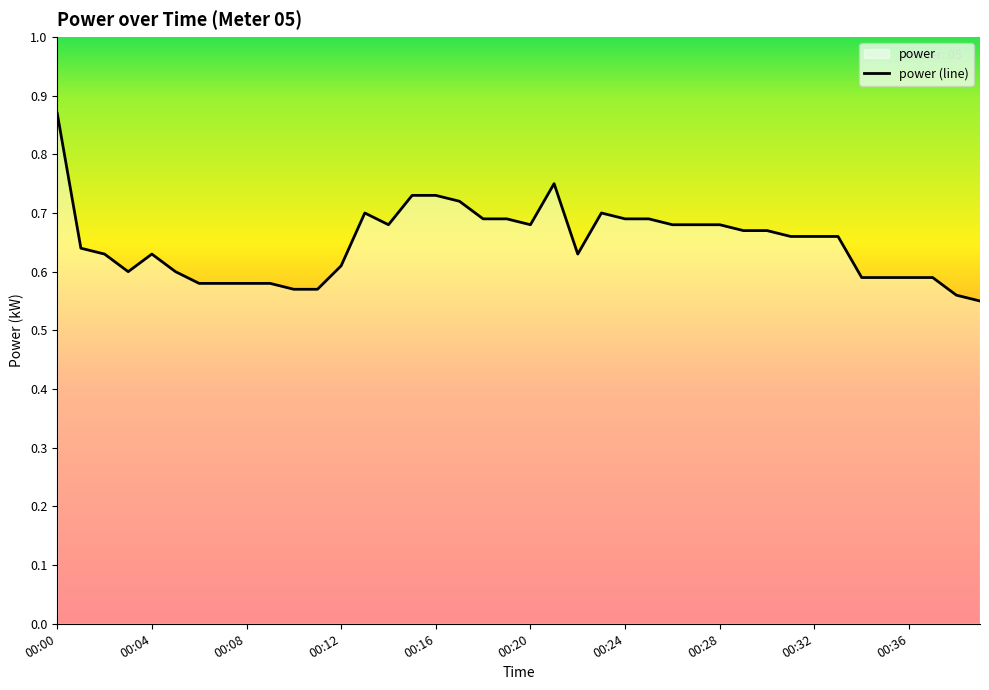

The value at 11 is 0.6. True or false?

True